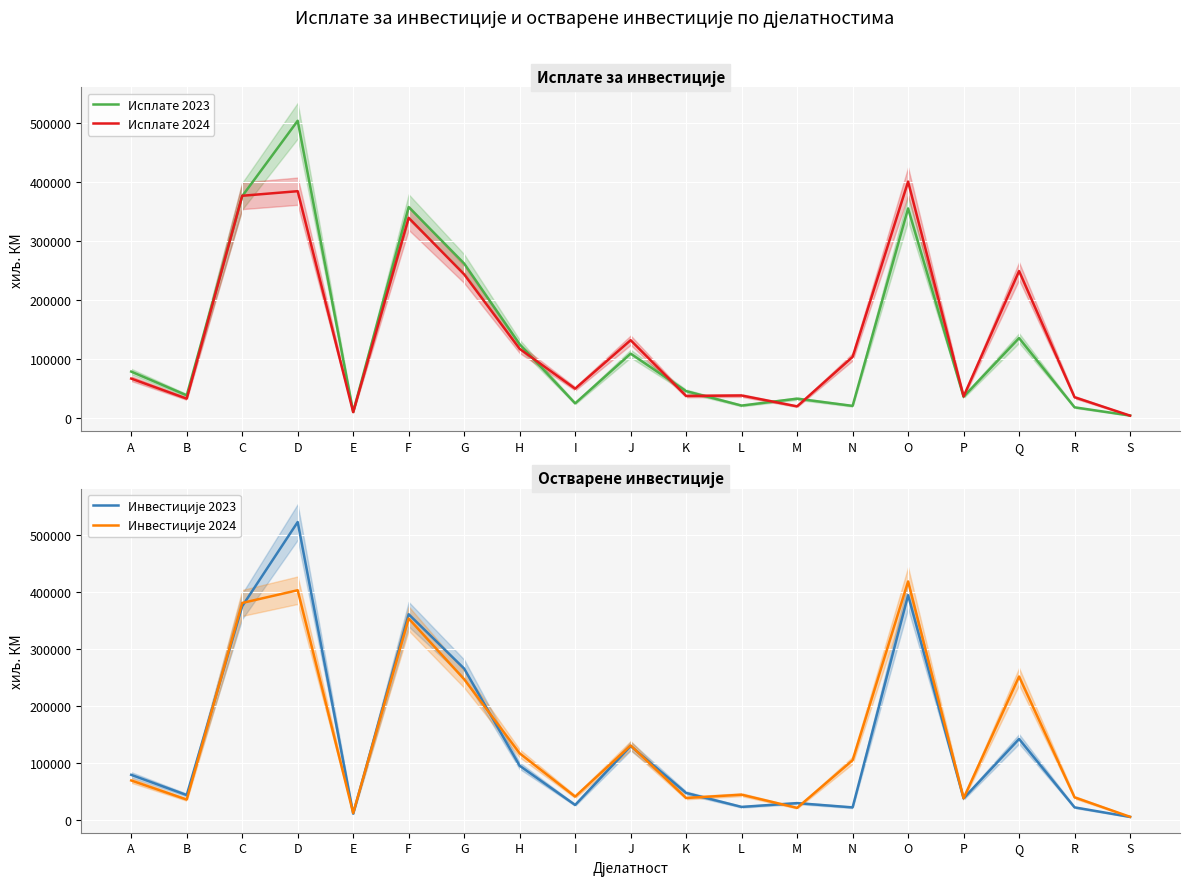

At how many categories does at least one series exceed 219261?

6